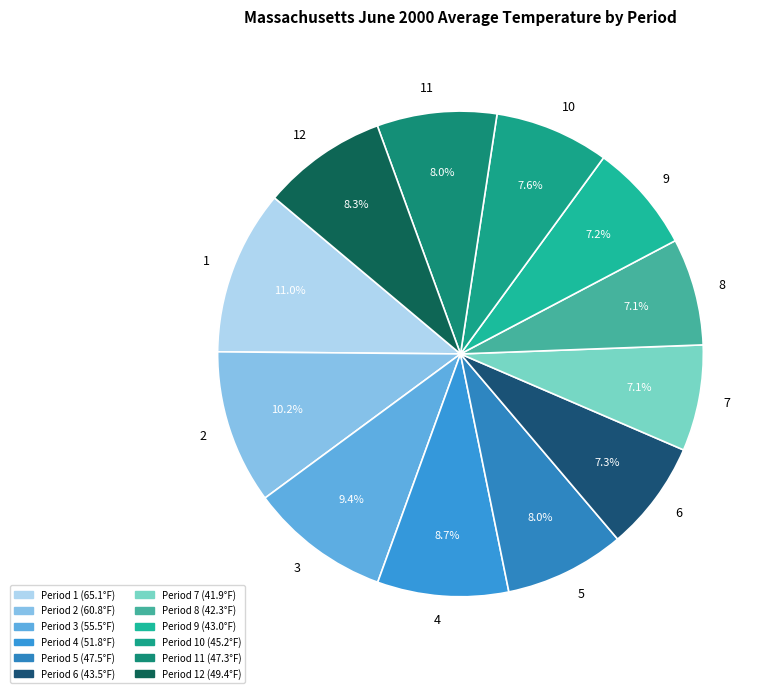

Between 7 and 3, which is larger?

3